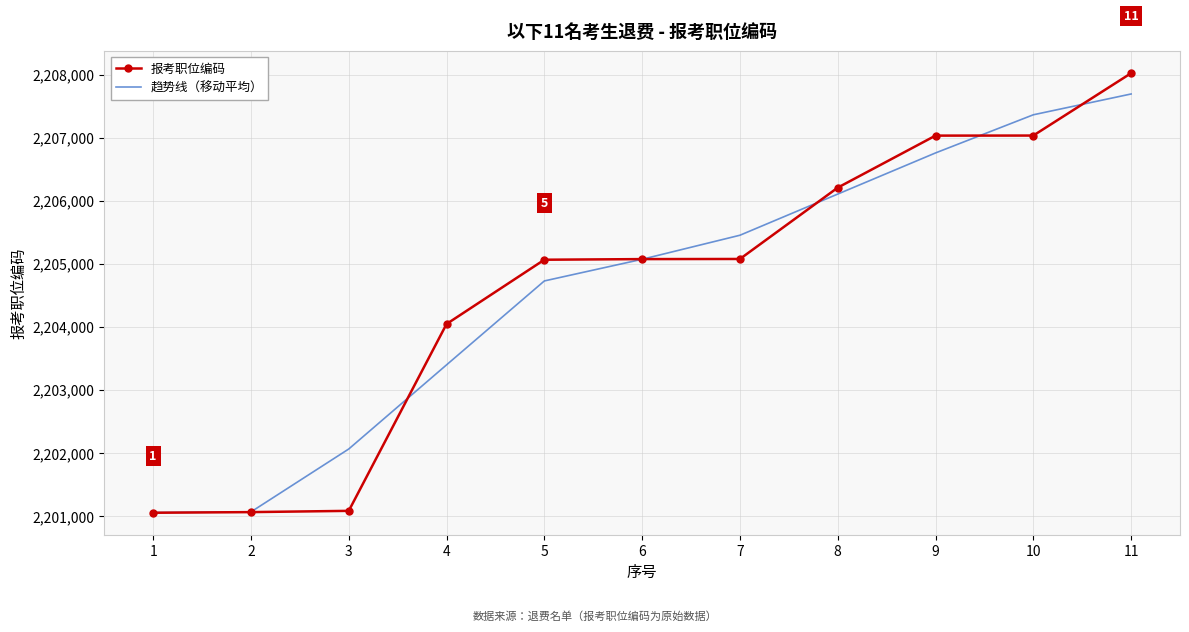

What is the smallest value displayed?

2201054.0